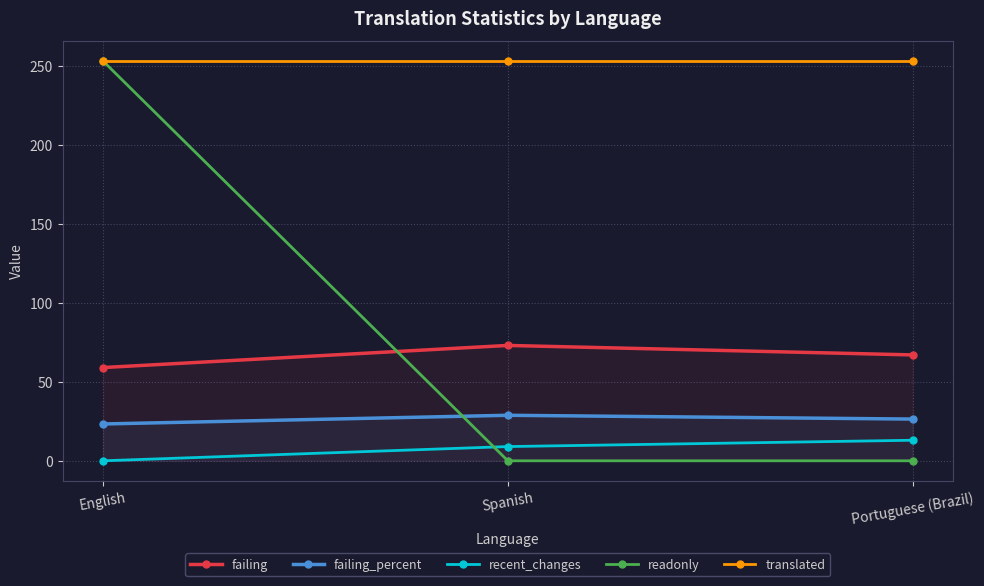

What is the label of the 1st point from the left?

English